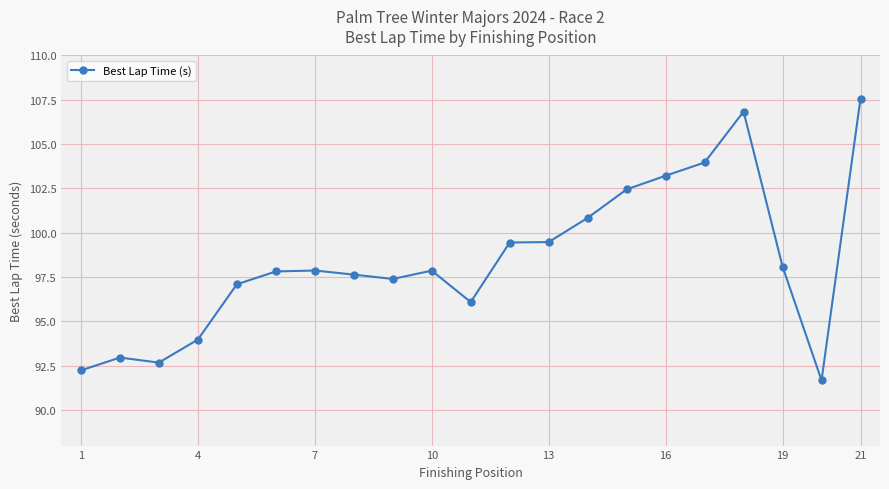

True or false: there are more than 1 points higher than both neighbors.

True